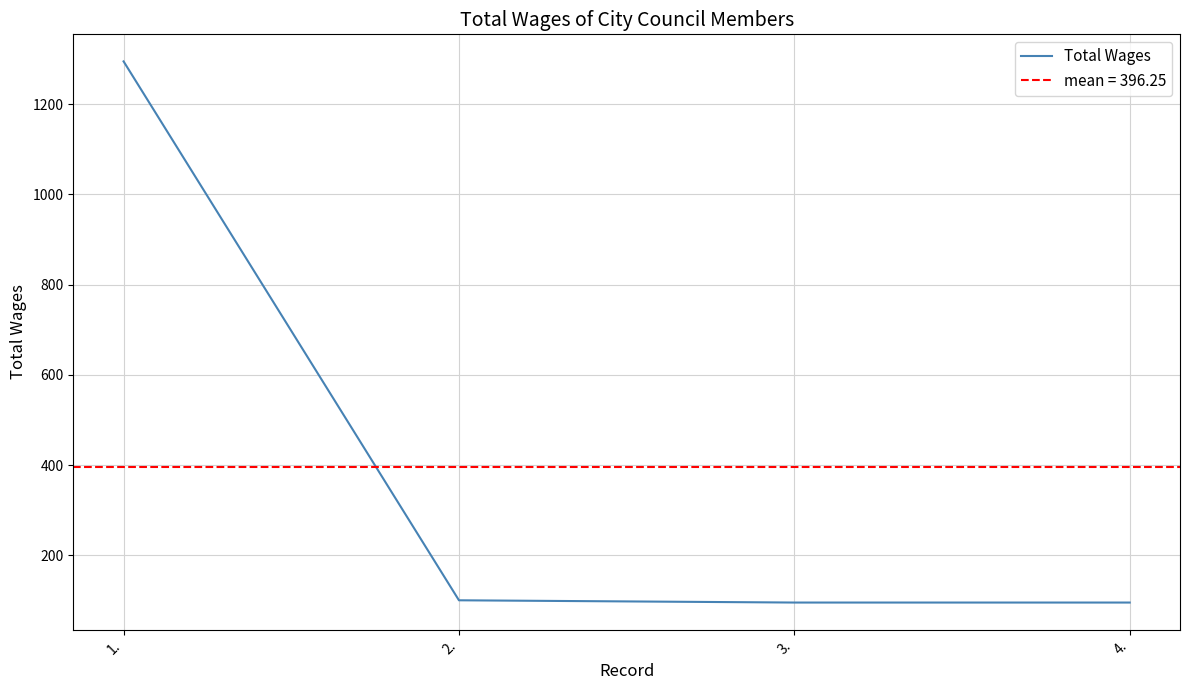

Is it true that the value at 3. is 95?

True